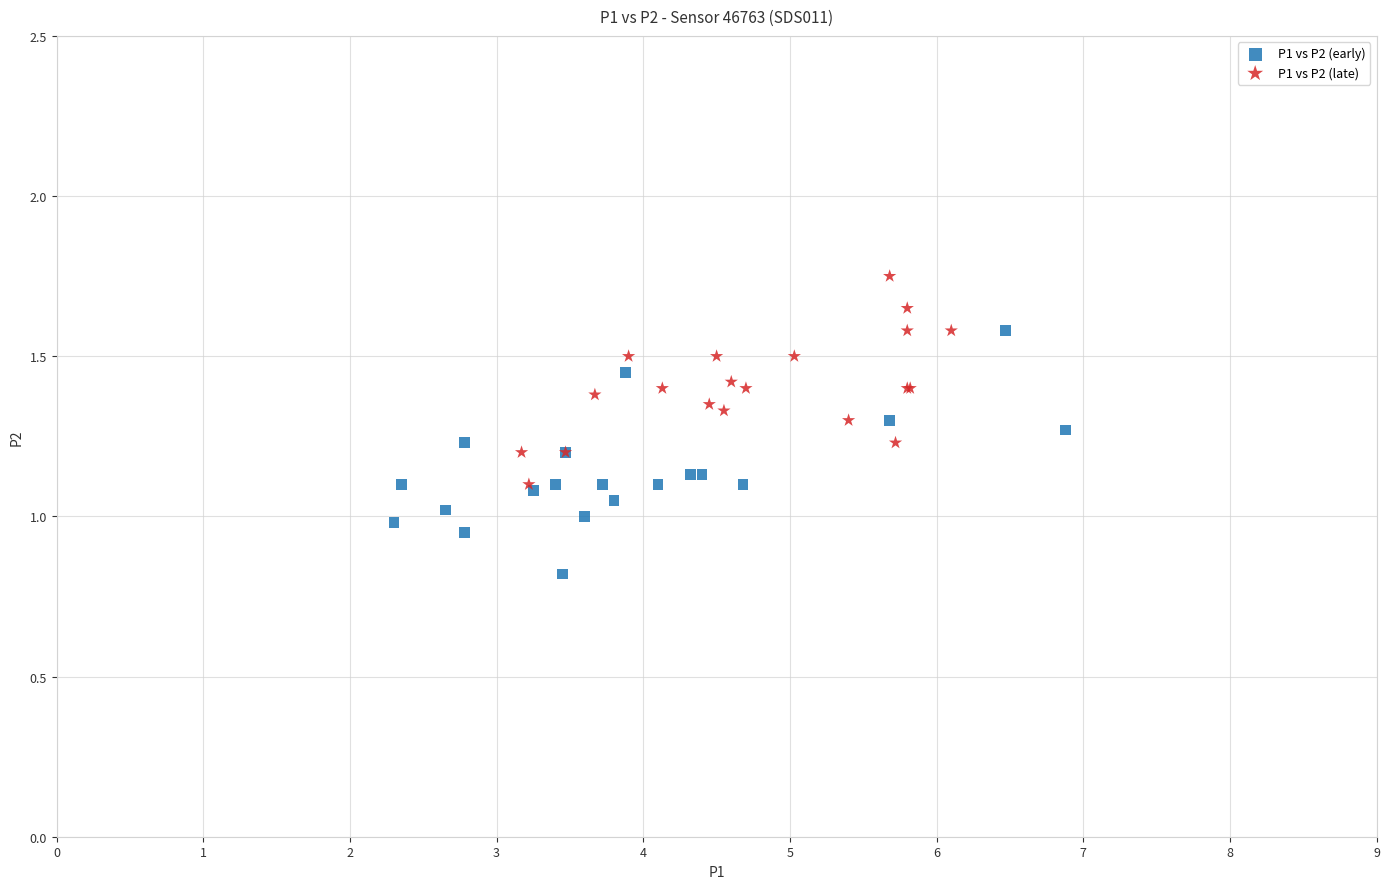

Which series contains the lowest Y value?

P1 vs P2 (early)